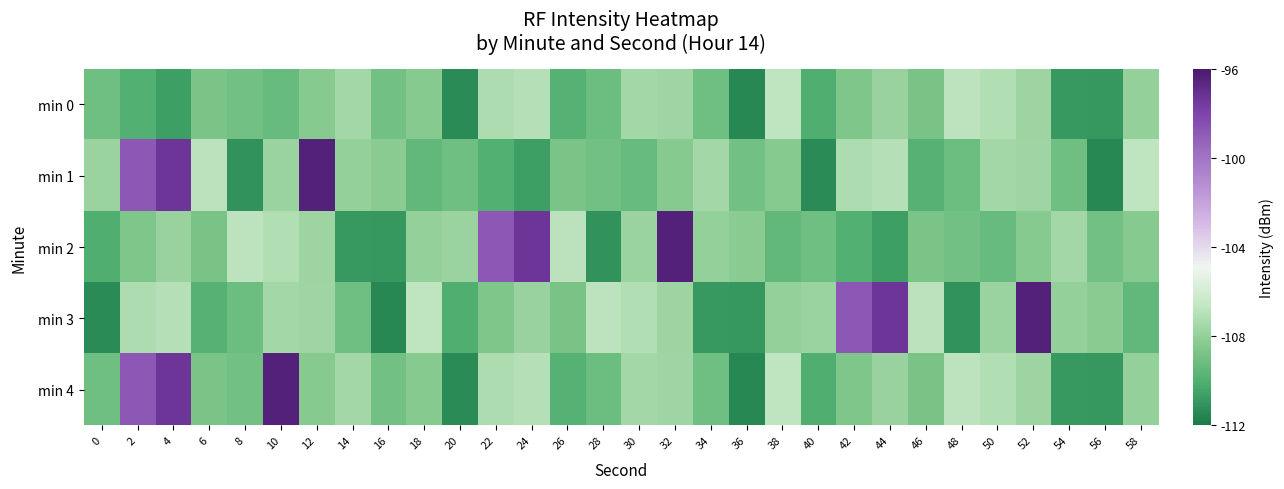

Which series changed the most between 18 and 46?

min 2